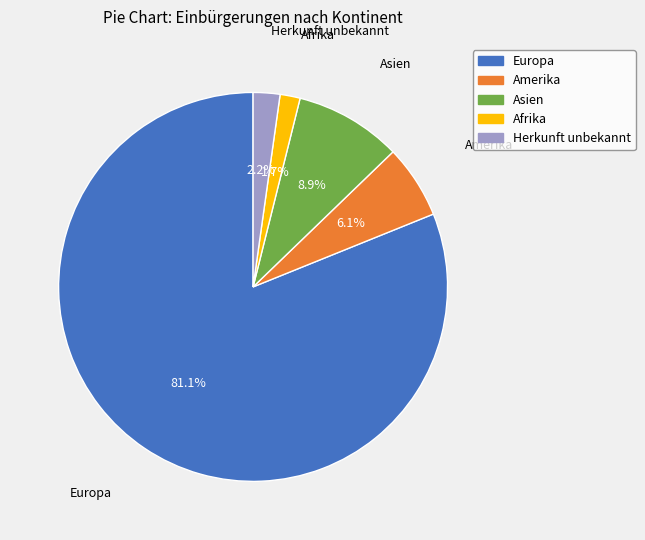

Which category has the smallest portion of the pie?

Afrika